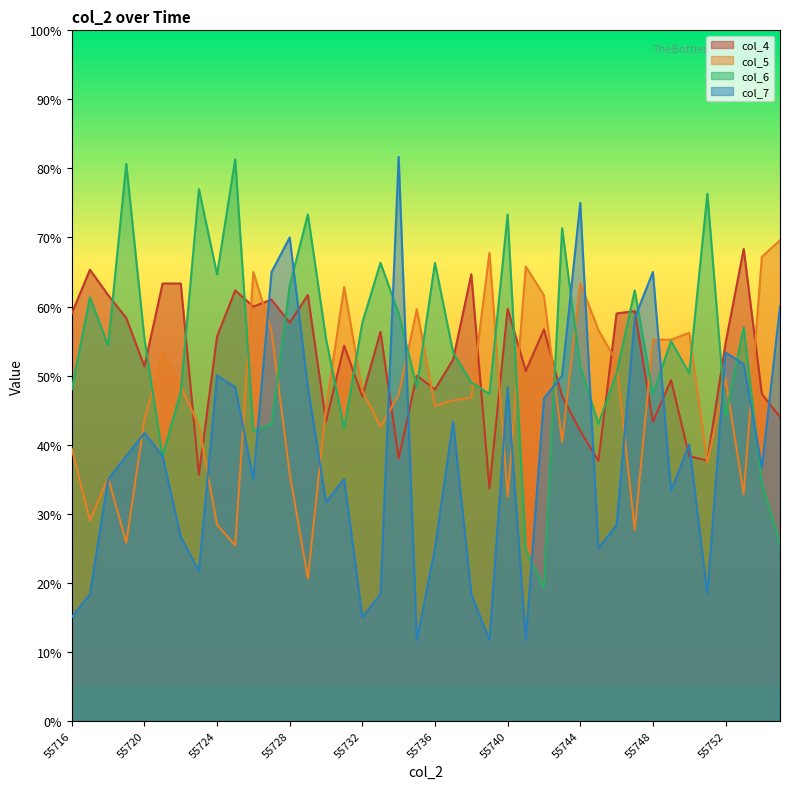

What is the sum of all col_6 values?

2160.7